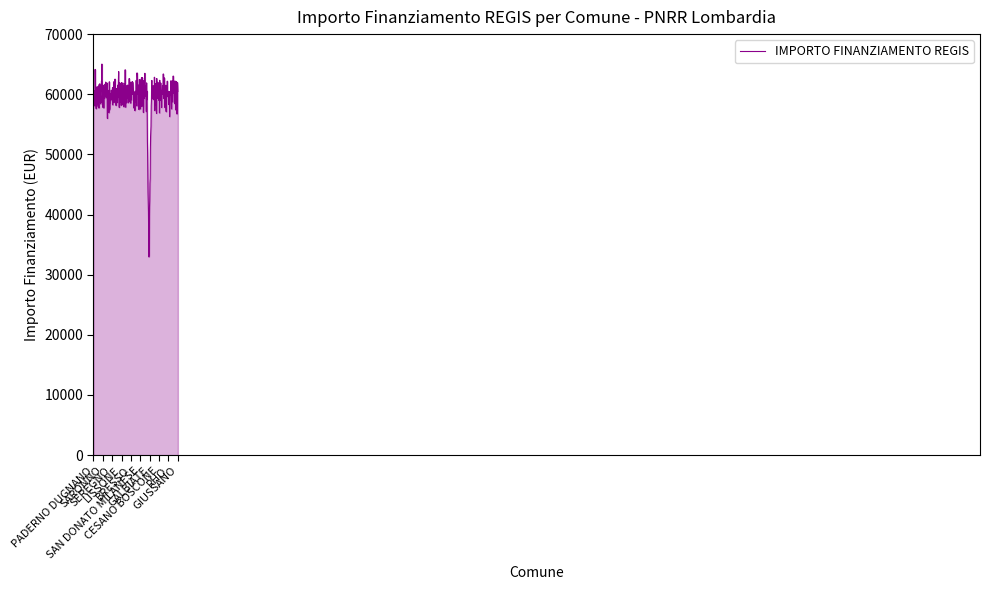

What is the minimum value shown in the chart?

32959.3